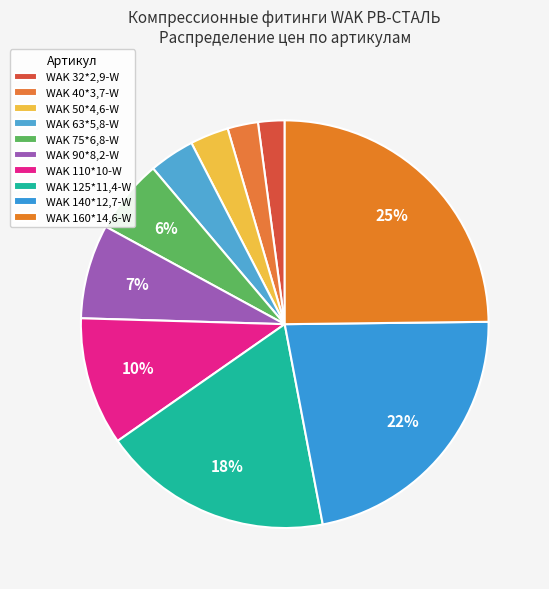

Rank the categories by value from lowest to highest.

WAK 32*2,9-W, WAK 40*3,7-W, WAK 50*4,6-W, WAK 63*5,8-W, WAK 75*6,8-W, WAK 90*8,2-W, WAK 110*10-W, WAK 125*11,4-W, WAK 140*12,7-W, WAK 160*14,6-W